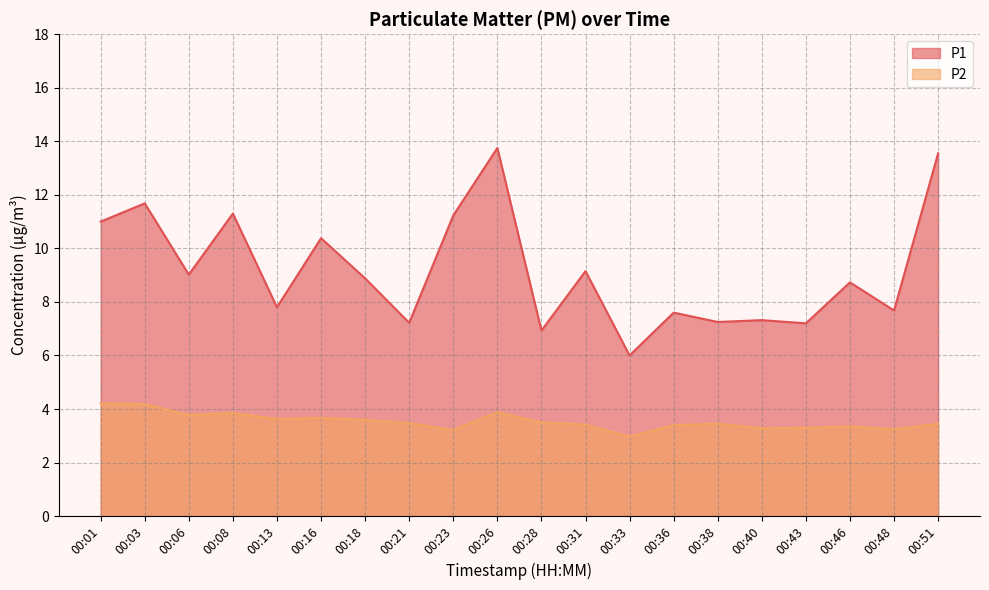

Which category has the highest value across all series?

00:26